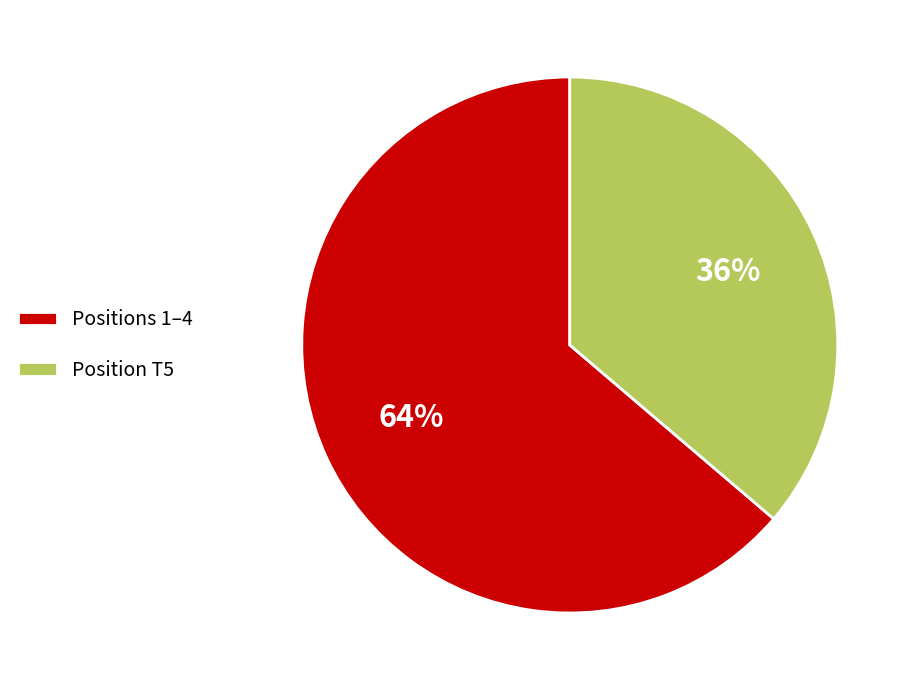

Which slice represents more than half of the pie?

Positions 1–4